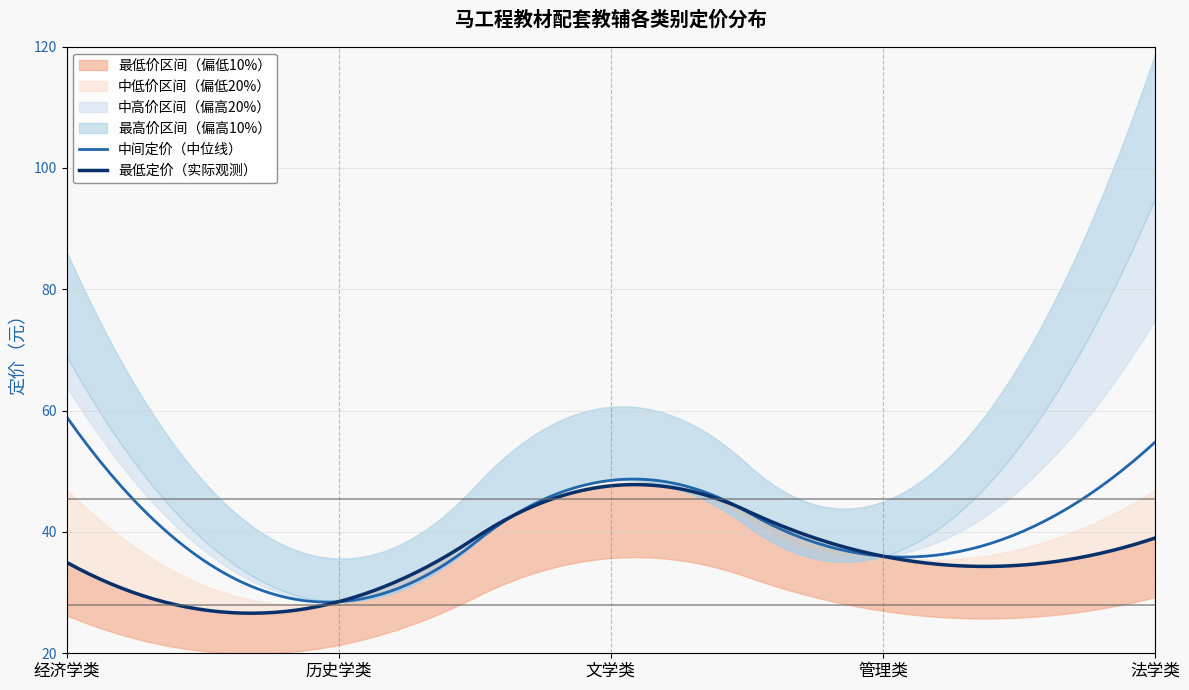

What position from the left is 管理类?

4